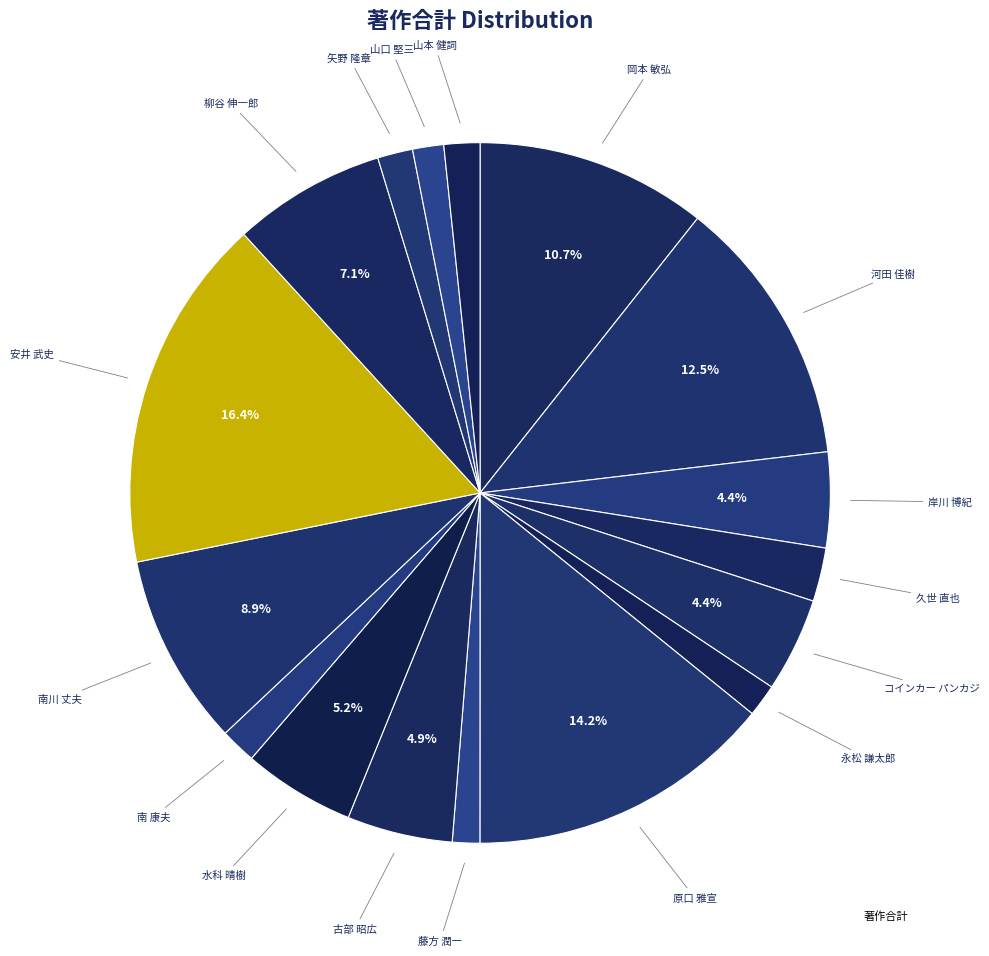

How many slices are in this pie chart?

17